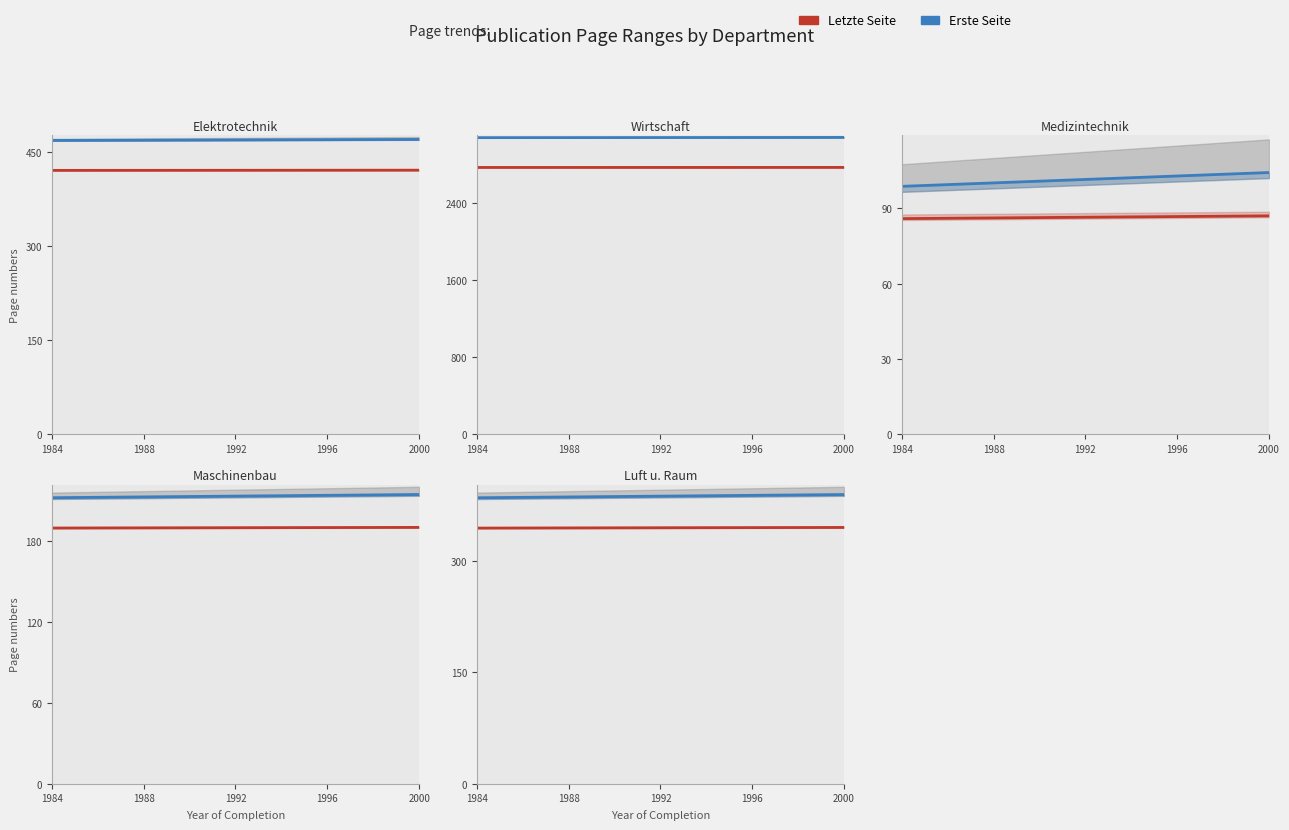

True or false: Letzte Seite and Erste Seite intersect in this chart.

False